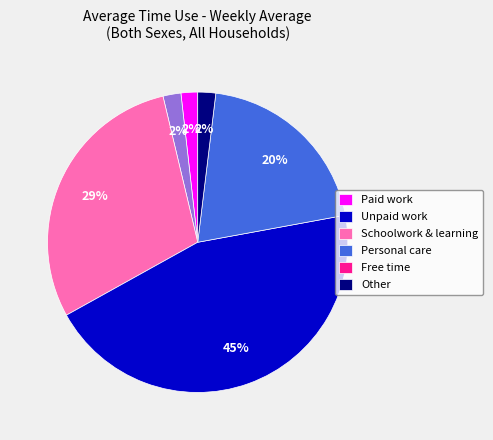

Combined, do Personal care and Unpaid work account for over 50%?

No